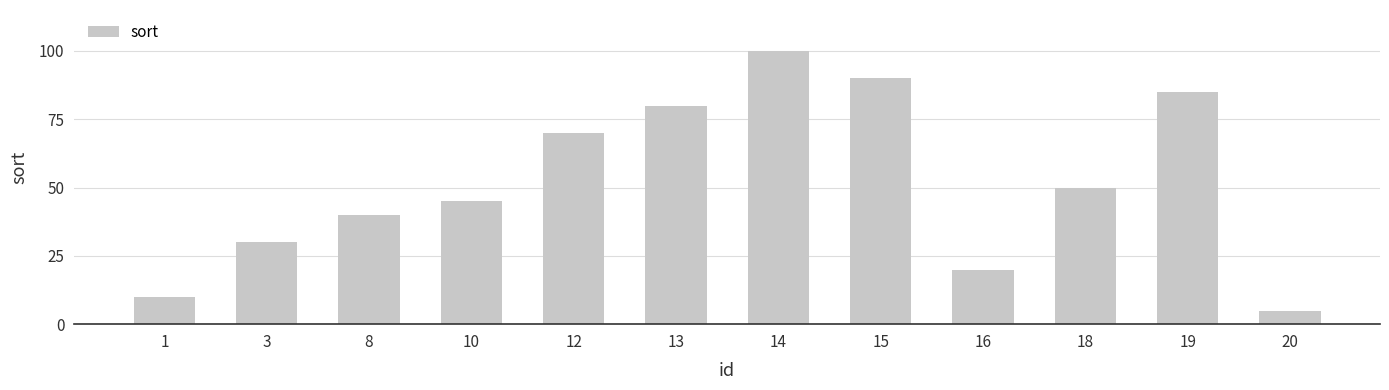

Are the bars grouped side by side (vs. stacked)?

No